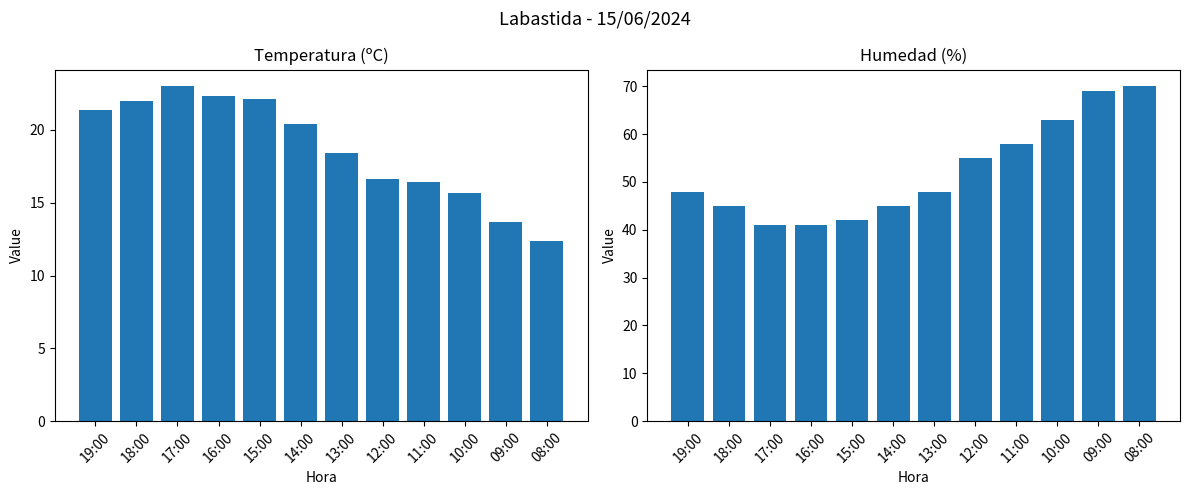

Reading left to right, transcribe all the data shown in this chart.

Temperatura (ºC): 19:00=21.4	18:00=22.0	17:00=23.0	16:00=22.3	15:00=22.1	14:00=20.4	13:00=18.4	12:00=16.6	11:00=16.4	10:00=15.7	09:00=13.7	08:00=12.4
Humedad (%): 19:00=48.0	18:00=45.0	17:00=41.0	16:00=41.0	15:00=42.0	14:00=45.0	13:00=48.0	12:00=55.0	11:00=58.0	10:00=63.0	09:00=69.0	08:00=70.0